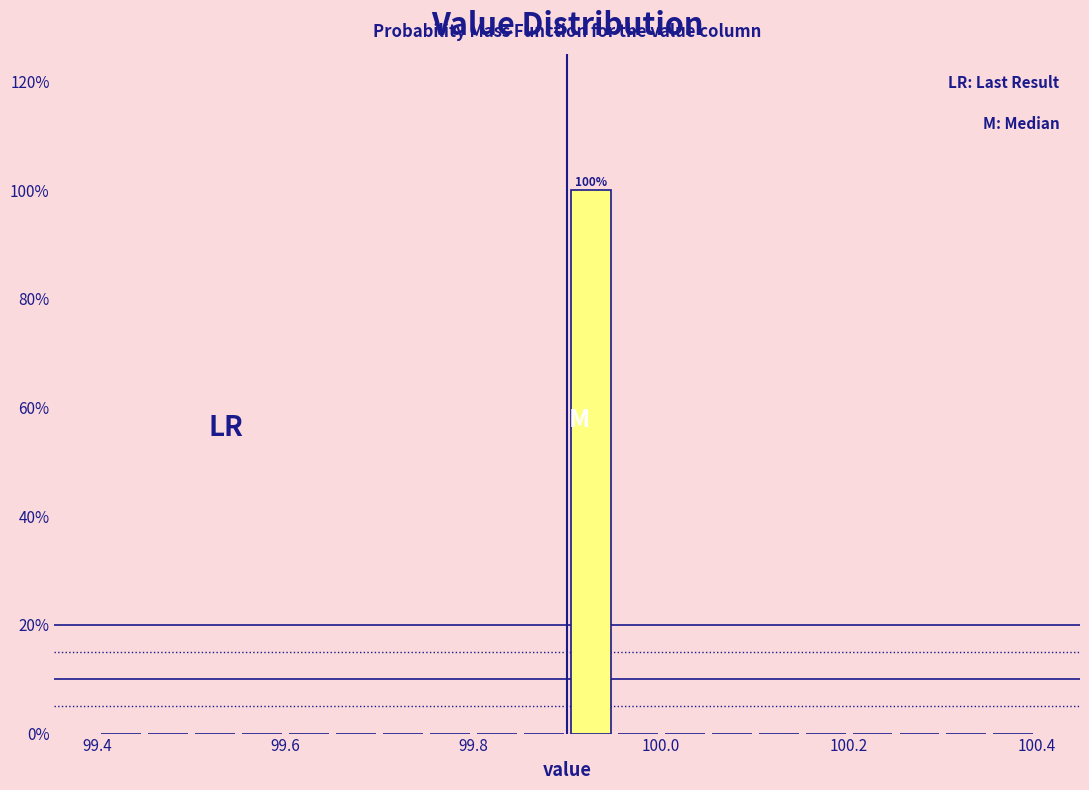

Around what value on the x-axis is the tallest bar? Give the approximate position of its centre, as read against the axis.

99.92